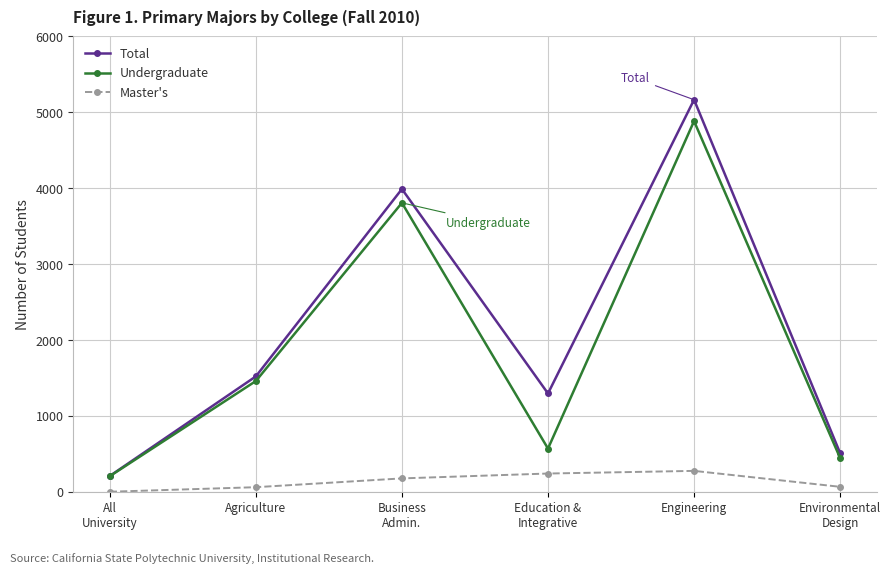

What is the label of the 1st point from the left?

All
University